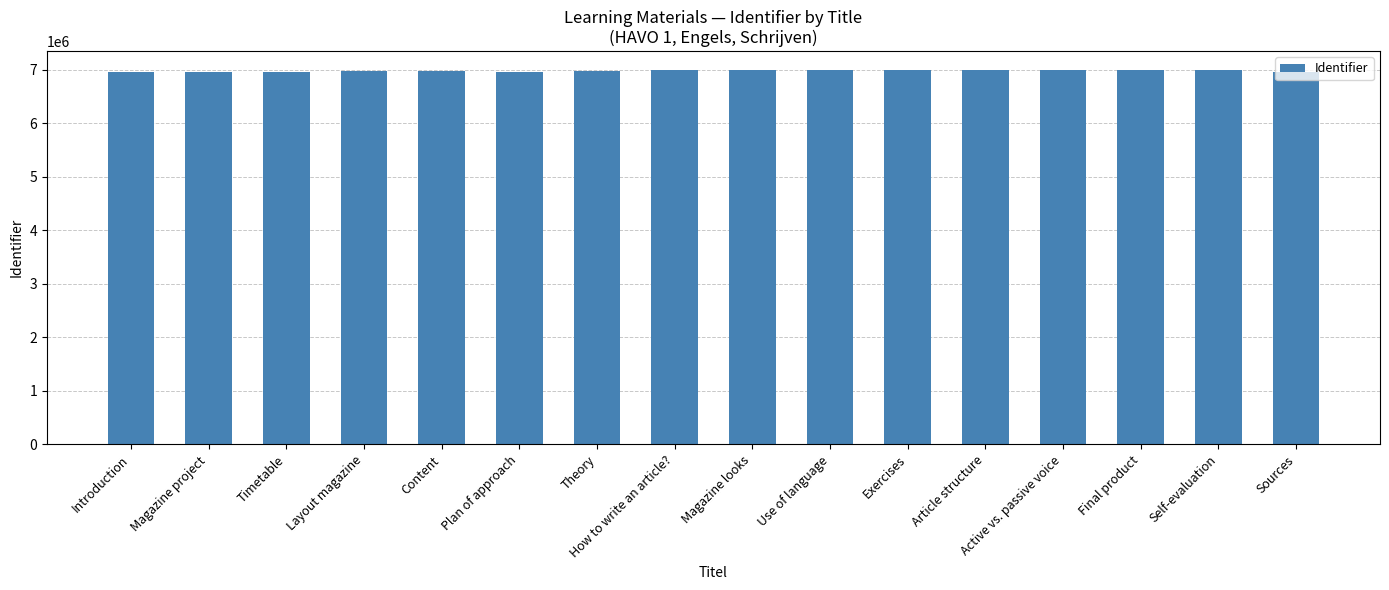

What is the difference between the maximum and minimum values?

45514